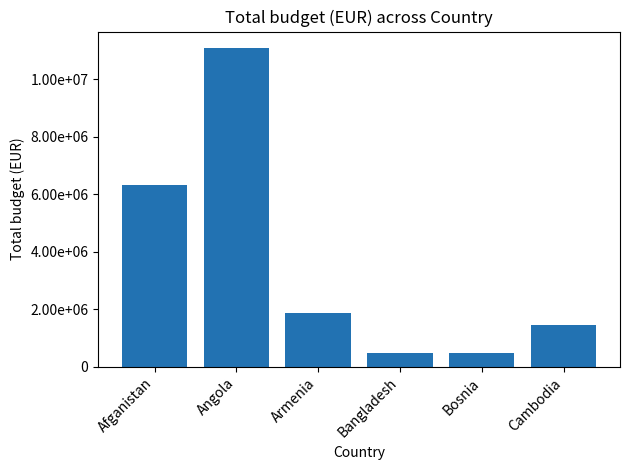

What is the difference between the maximum and minimum values?

10633507.2